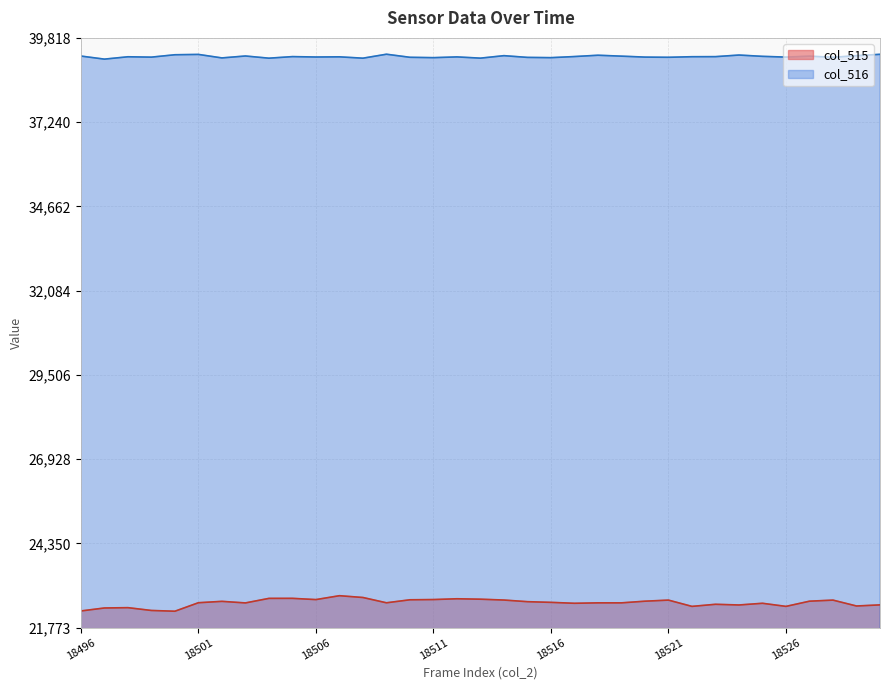

What is the lowest value of the col_516 series?

39168